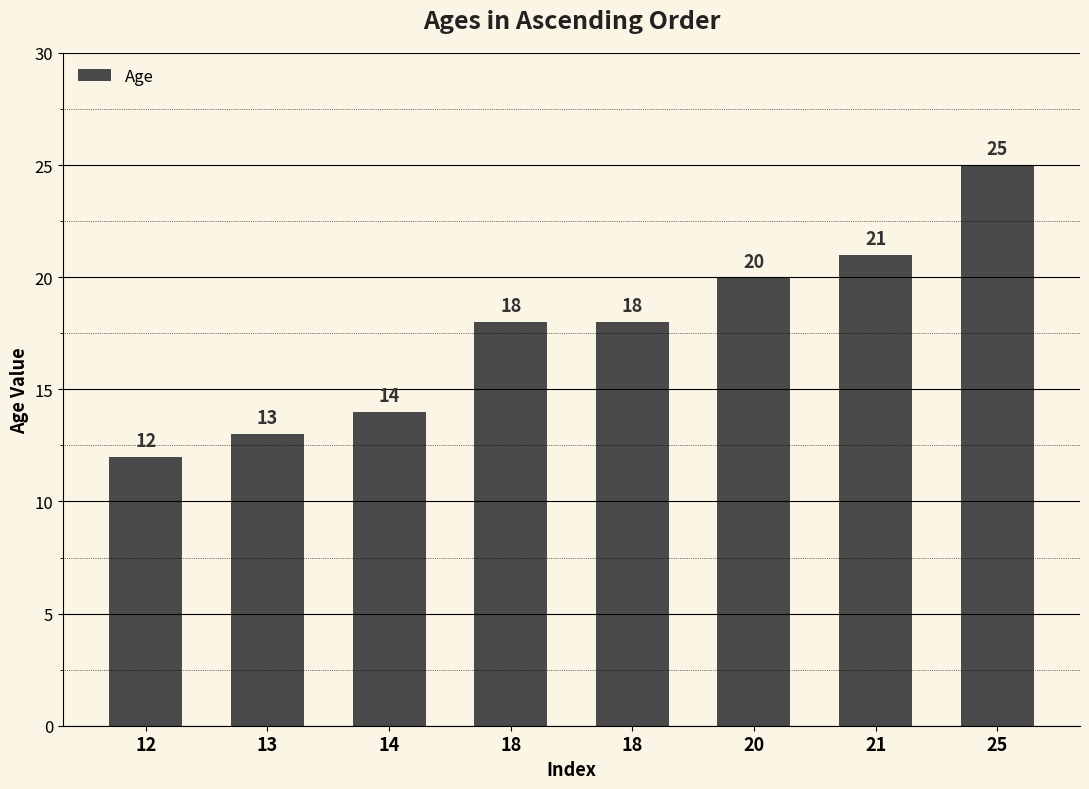

Count the number of categories in the chart.

8